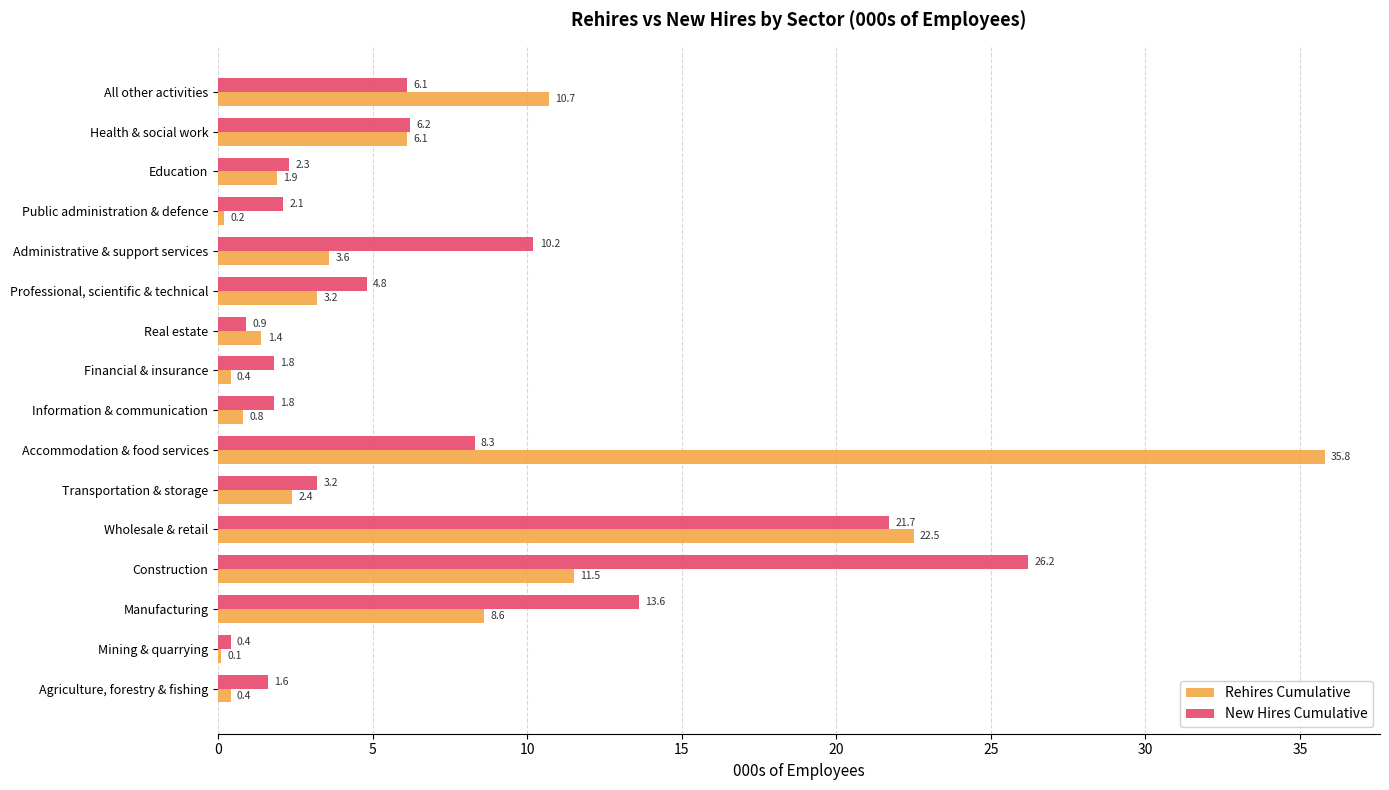

What is the highest value of the Rehires Cumulative series?

35.8